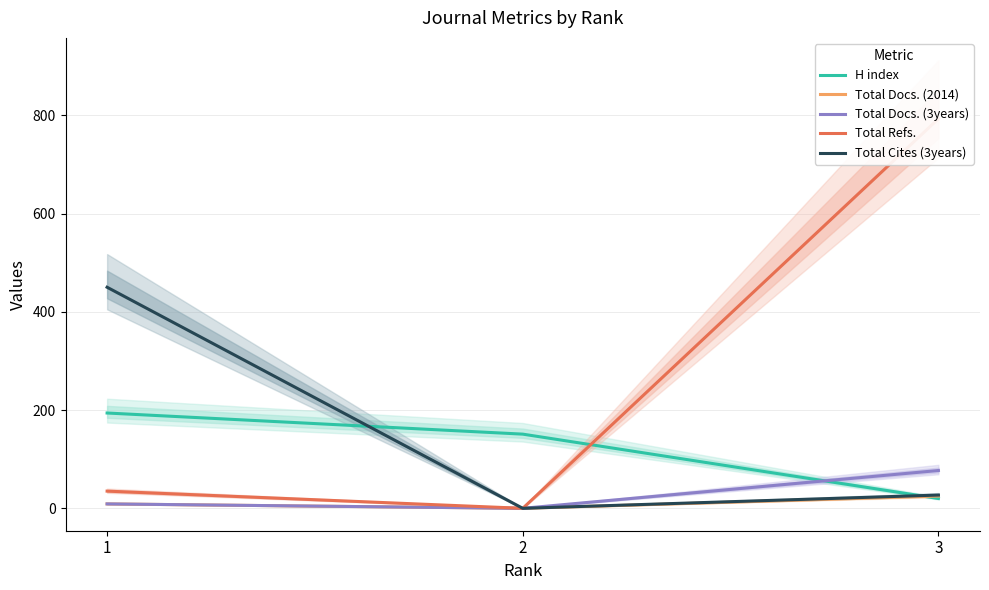

Reading left to right, list all the values displayed in this chart.

H index: 194	151	20
Total Docs. (2014): 9	0	25
Total Docs. (3years): 9	0	77
Total Refs.: 35	0	793
Total Cites (3years): 450	0	27